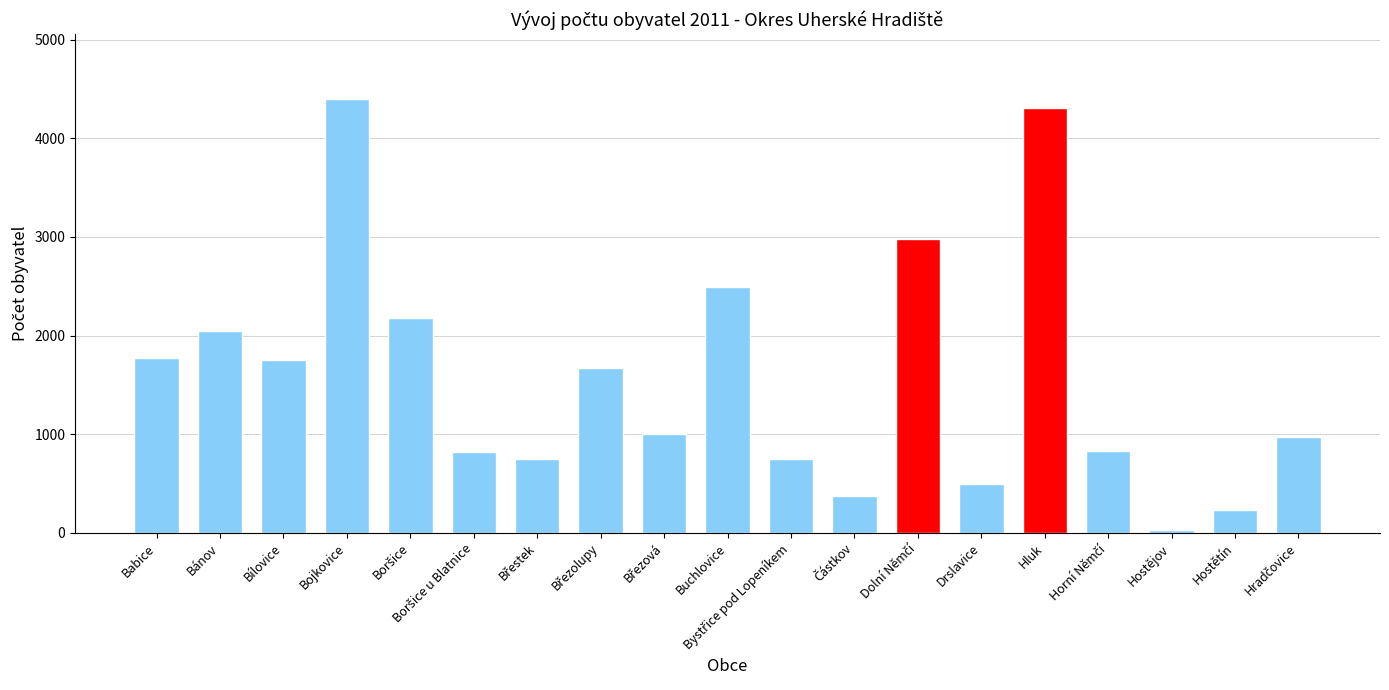

What is the minimum value shown in the chart?

30